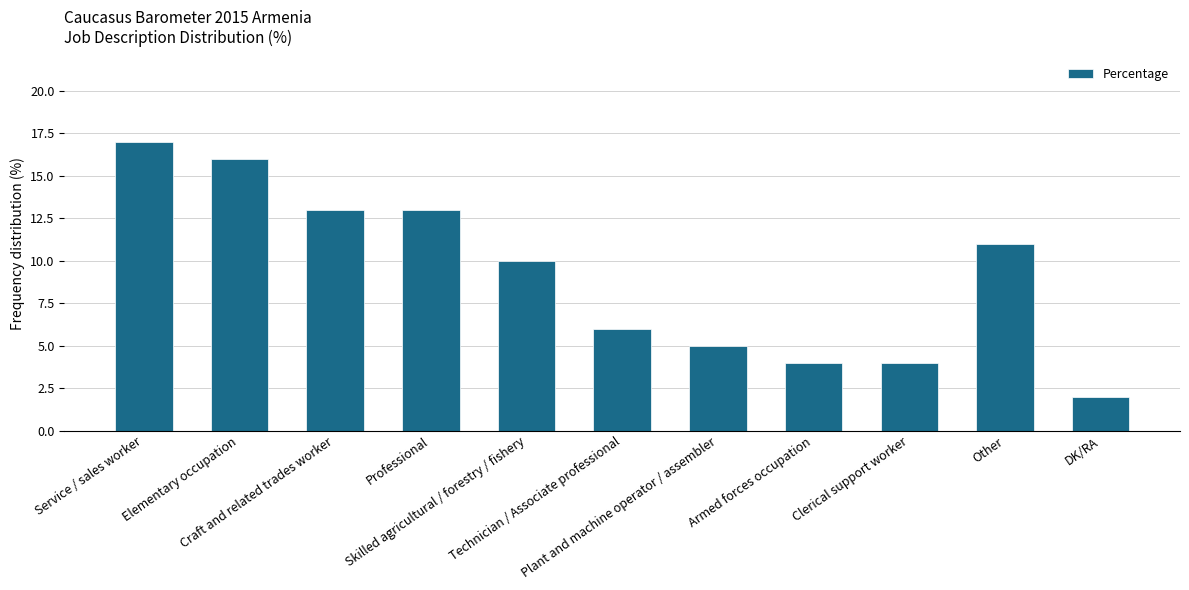

What is the difference between the maximum and second lowest values?

13